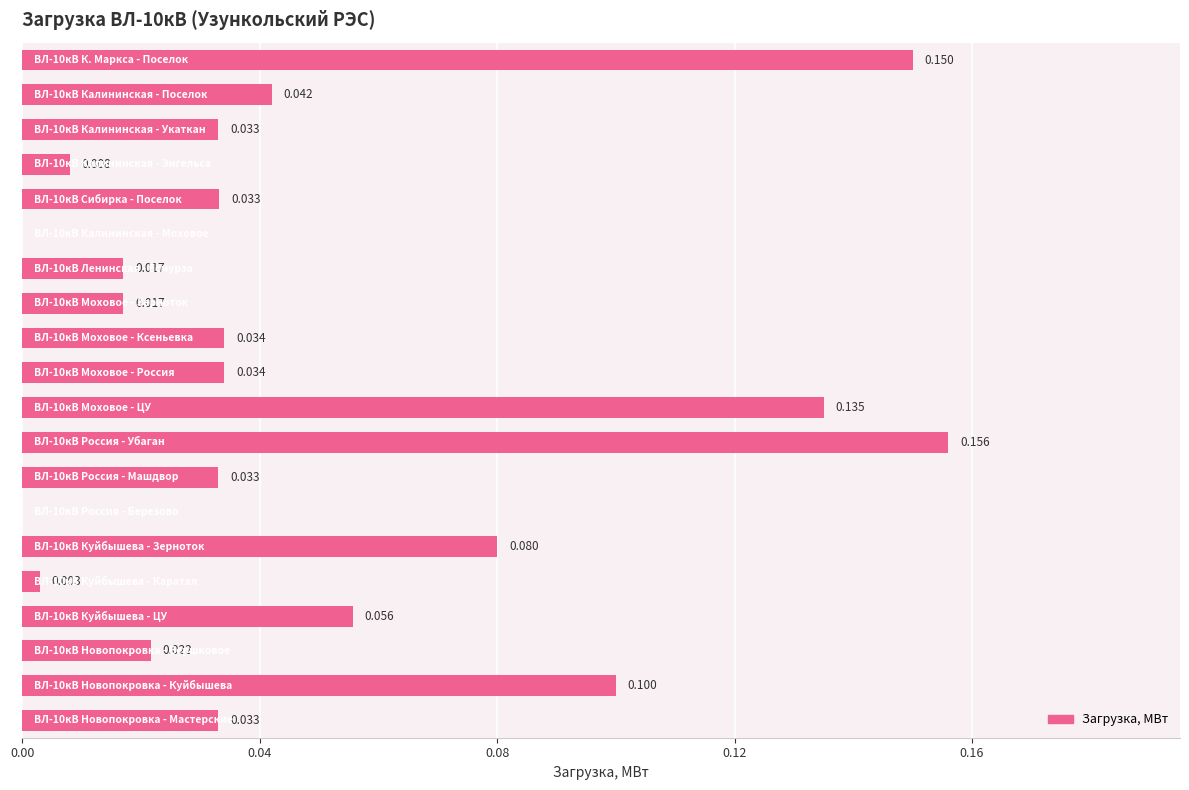

Are the bars horizontal?

Yes